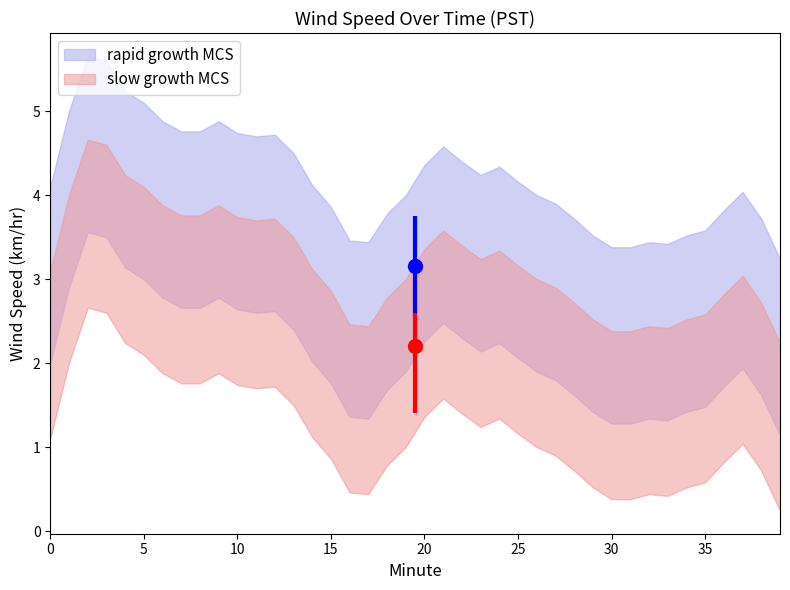

How many values are below 2?

14